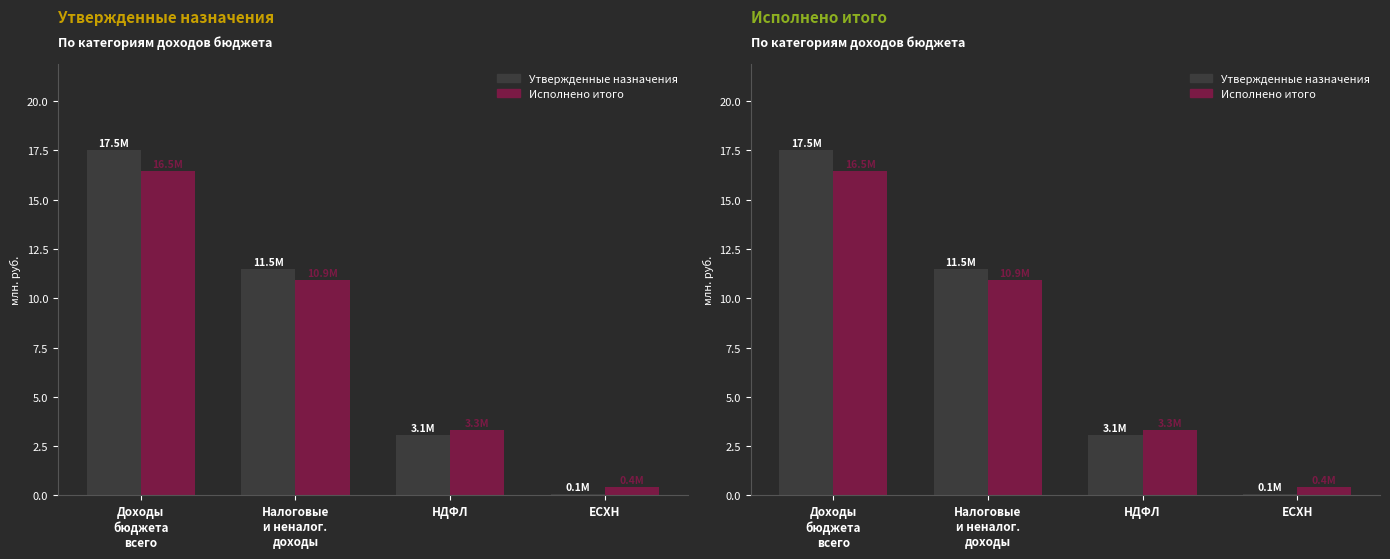

Reading right to left, what are all the values shown in this chart?

Утвержденные назначения: ЕСХН=0.1	НДФЛ=3.1	Налоговые
и неналог.
доходы=11.5	Доходы
бюджета
всего=17.5
Исполнено итого: ЕСХН=0.4	НДФЛ=3.3	Налоговые
и неналог.
доходы=10.9	Доходы
бюджета
всего=16.5